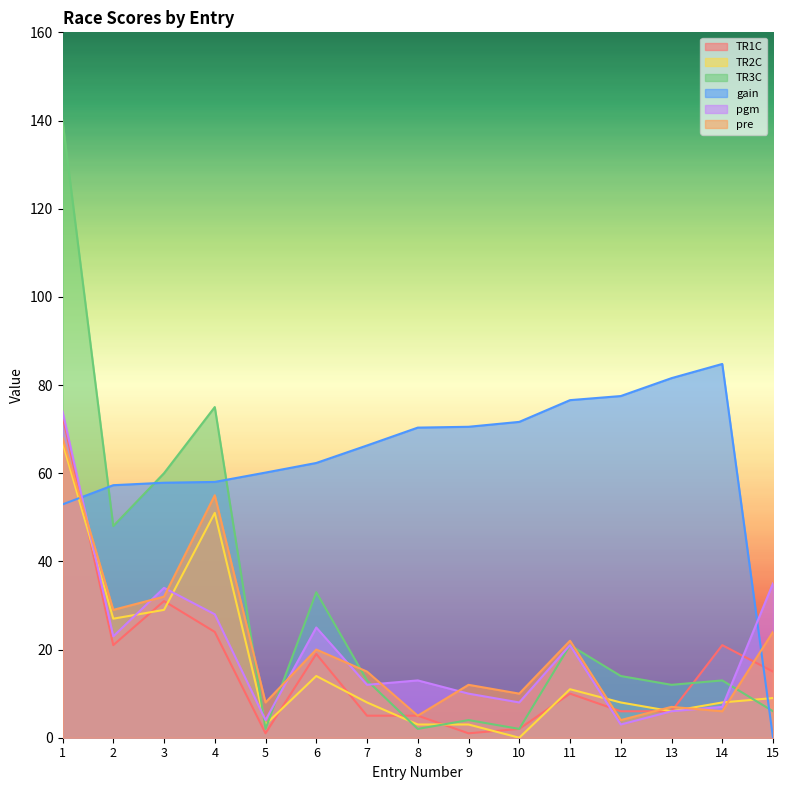

True or false: pgm and TR2C intersect in this chart.

True